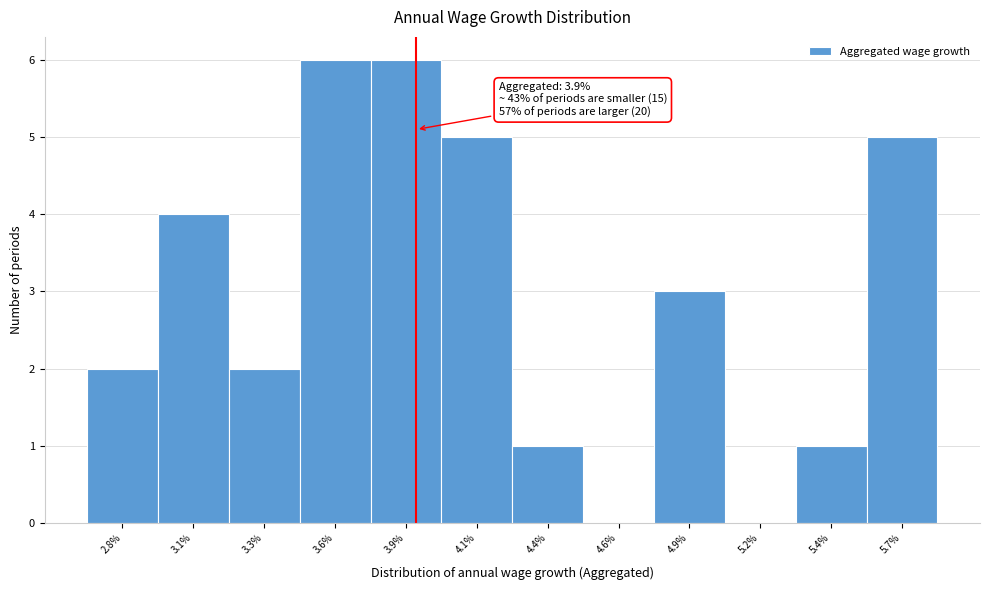

Reading left to right, transcribe all the data shown in this chart.

2.8%=2	3.1%=4	3.3%=2	3.6%=6	3.9%=6	4.1%=5	4.4%=1	4.6%=0	4.9%=3	5.2%=0	5.4%=1	5.7%=5